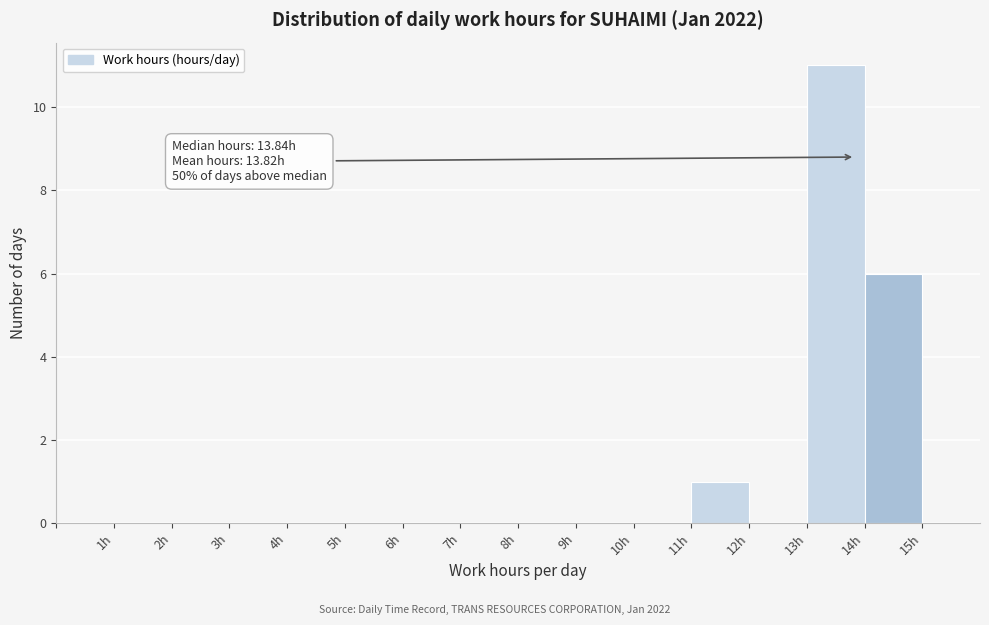

Which range on the x-axis has the tallest bar?

13 to 14